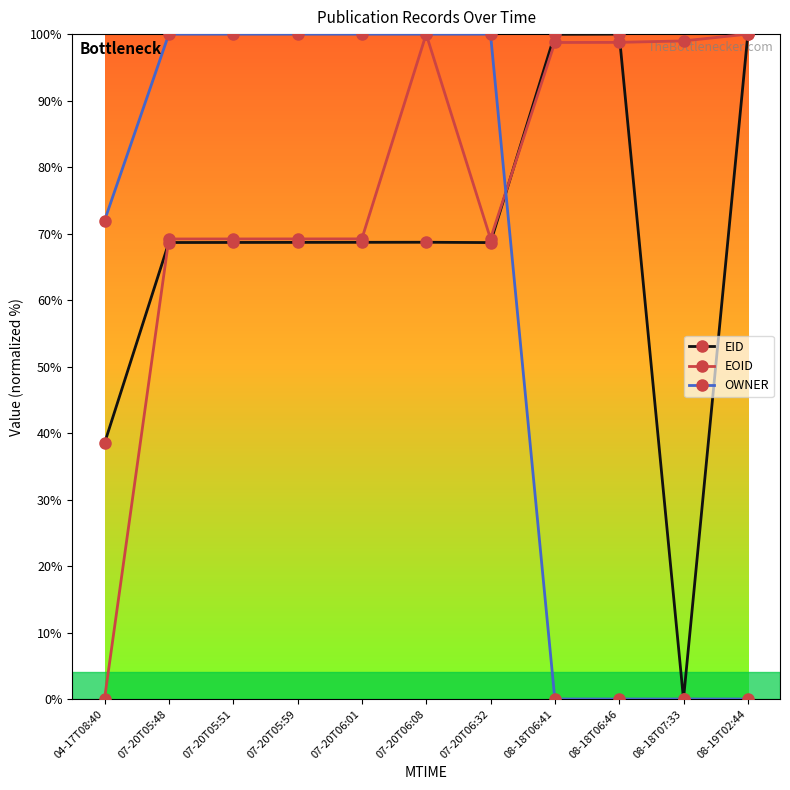

The value of EID at 07-20T06:01 is 96.8. True or false?

False